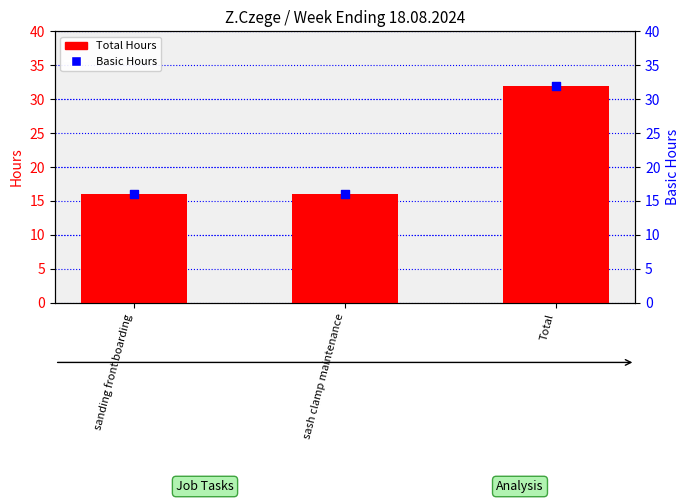

Which series has the widest spread of Y values?

Total Hours